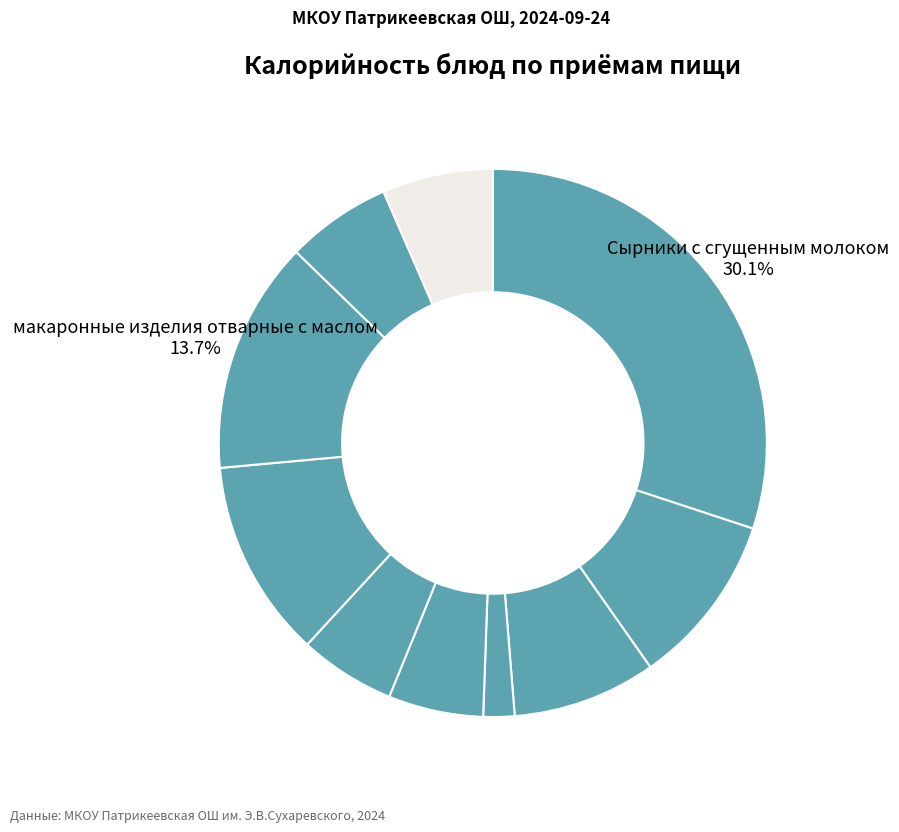

How many slices are in this pie chart?

10